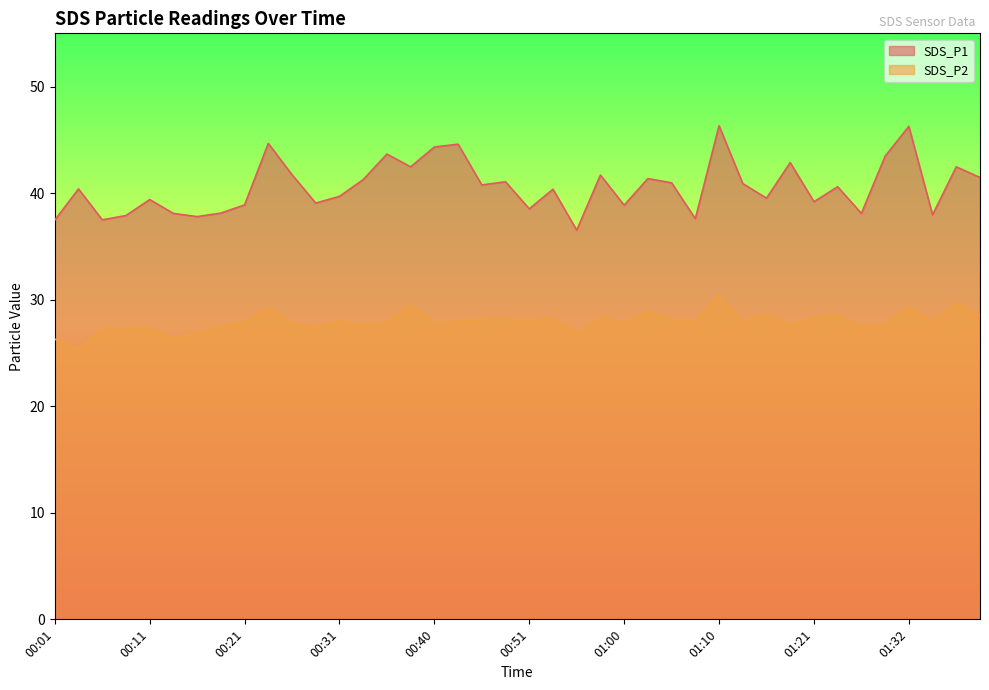

Which category has the lowest value across all series?

00:03